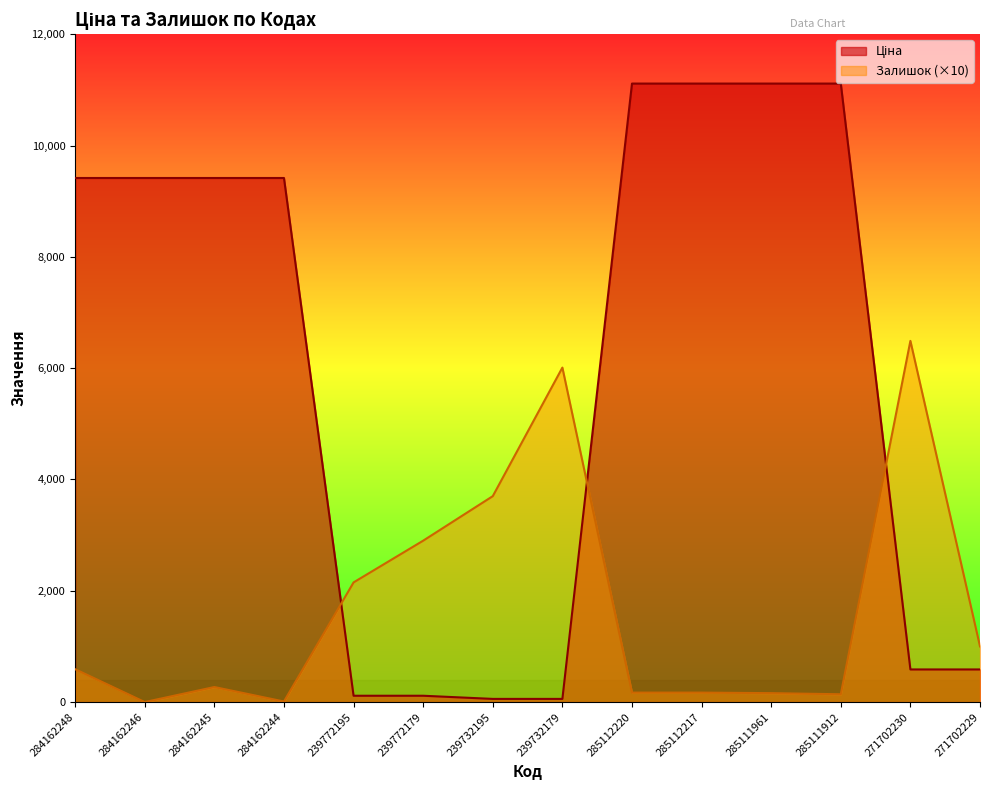

At which category is the sum across all series the highest?

285112220